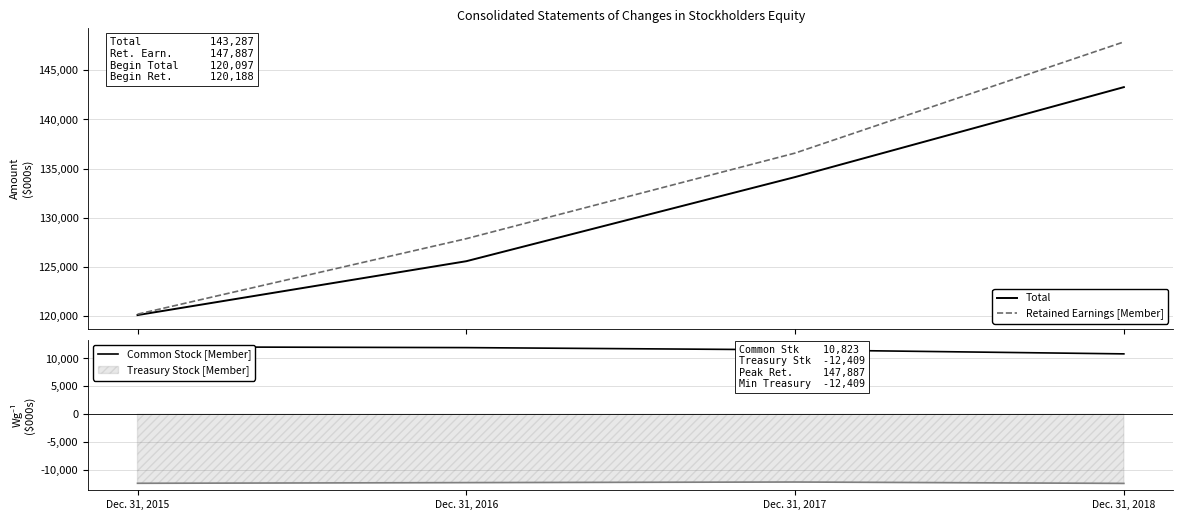

Where is Common Stock [Member] nearest to the value 11454?

Dec. 31, 2017